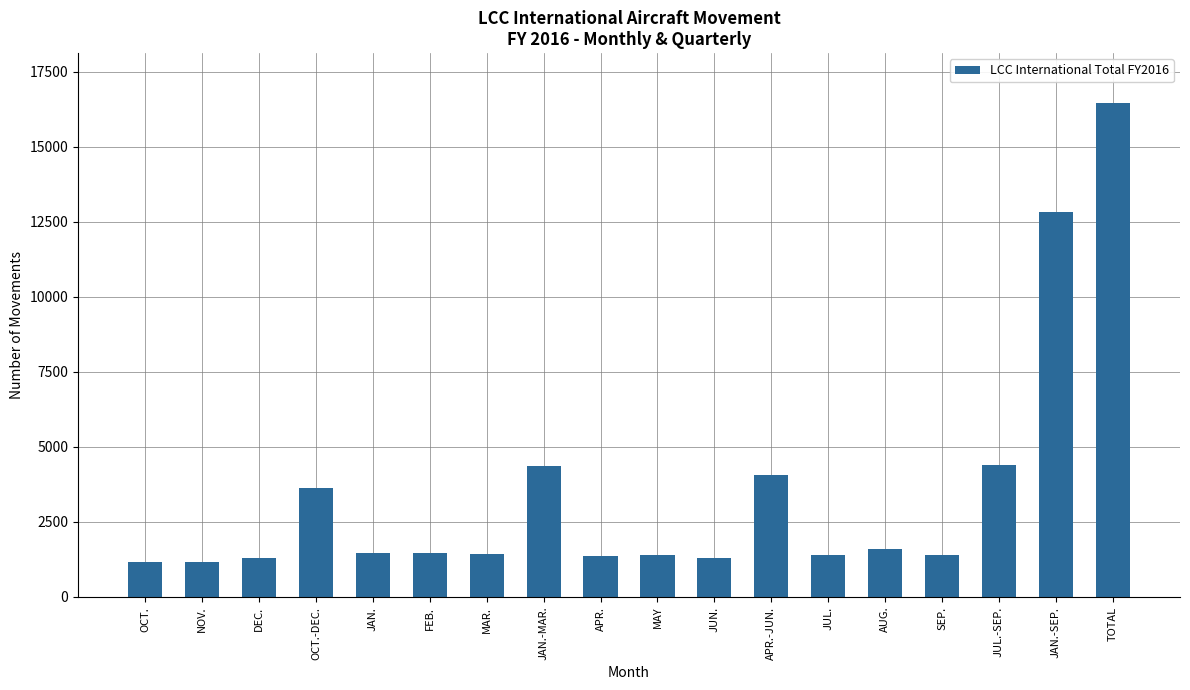

True or false: the data shows 420 at JUN..

False